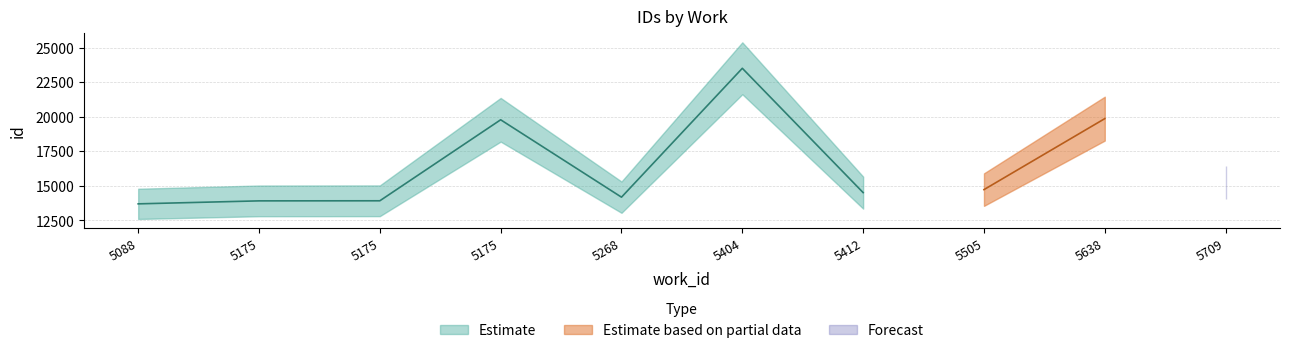

Count the number of data series in this chart.

3